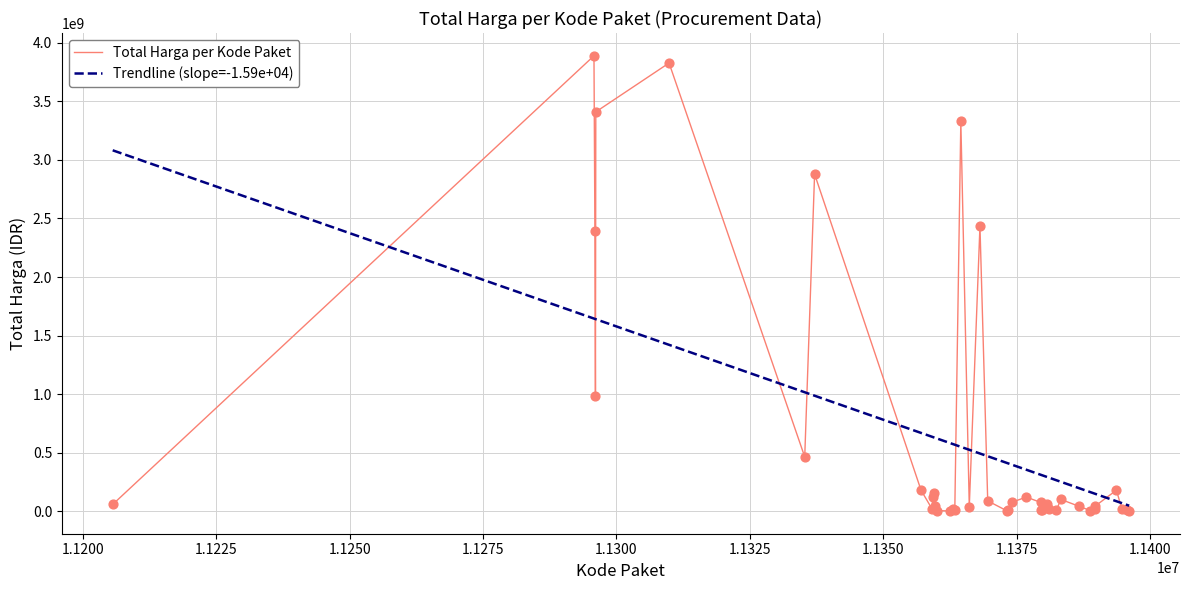

List the series in order of their peak value, highest first.

Total Harga per Kode Paket, Trendline (slope=-1.59e+04)